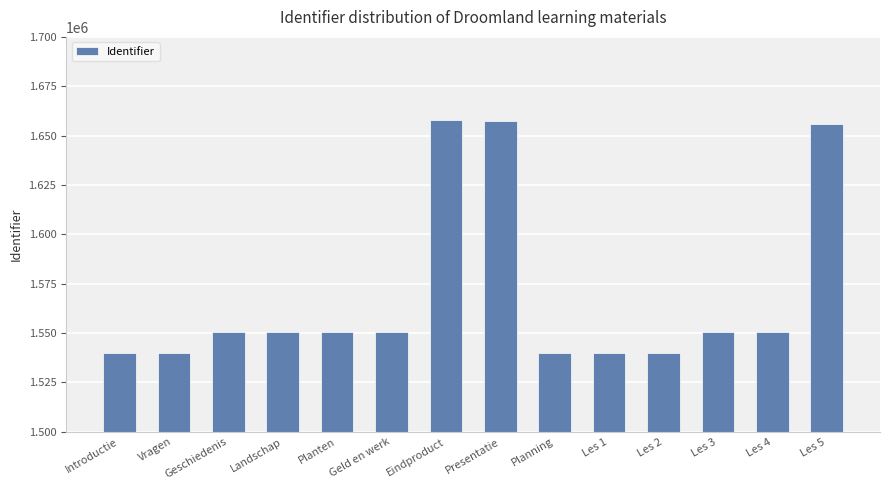

What is the average value?

1569601